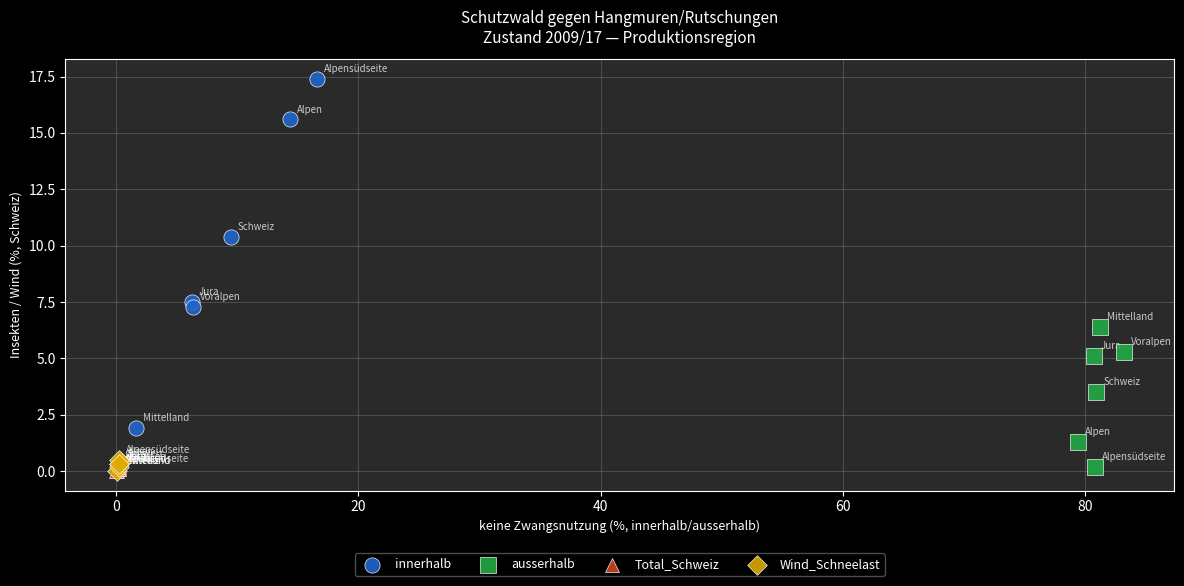

Which series contains the highest Y value?

innerhalb